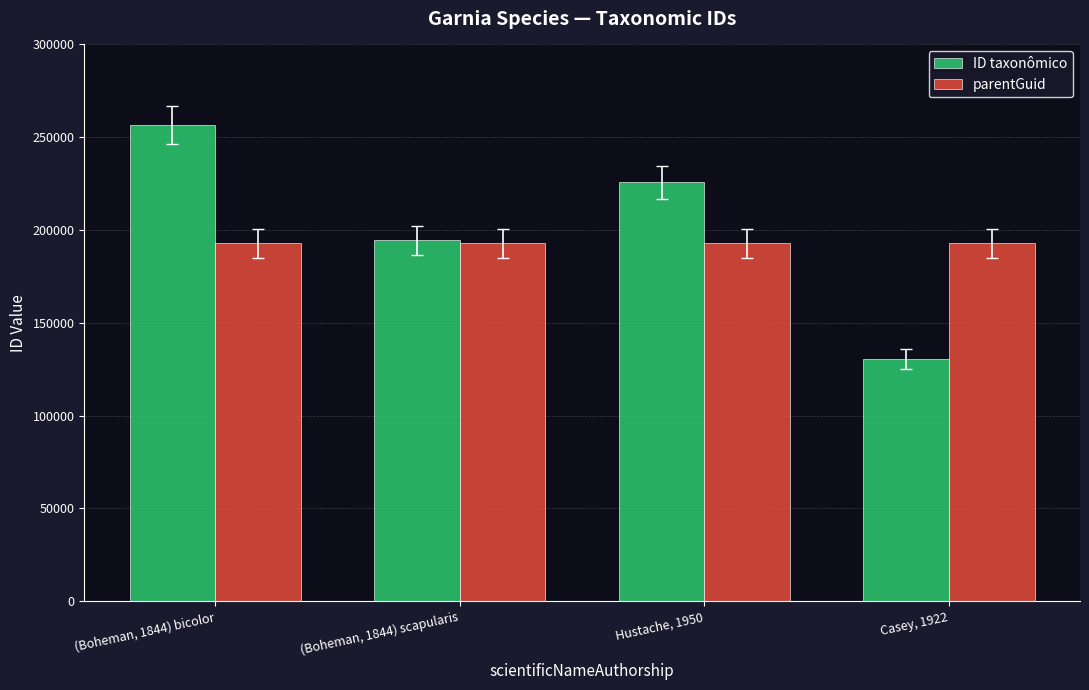

Count the number of categories in the chart.

4